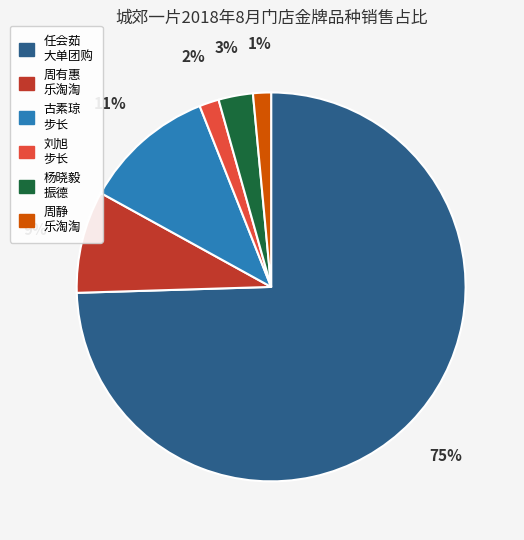

Is there a majority slice in this chart?

Yes